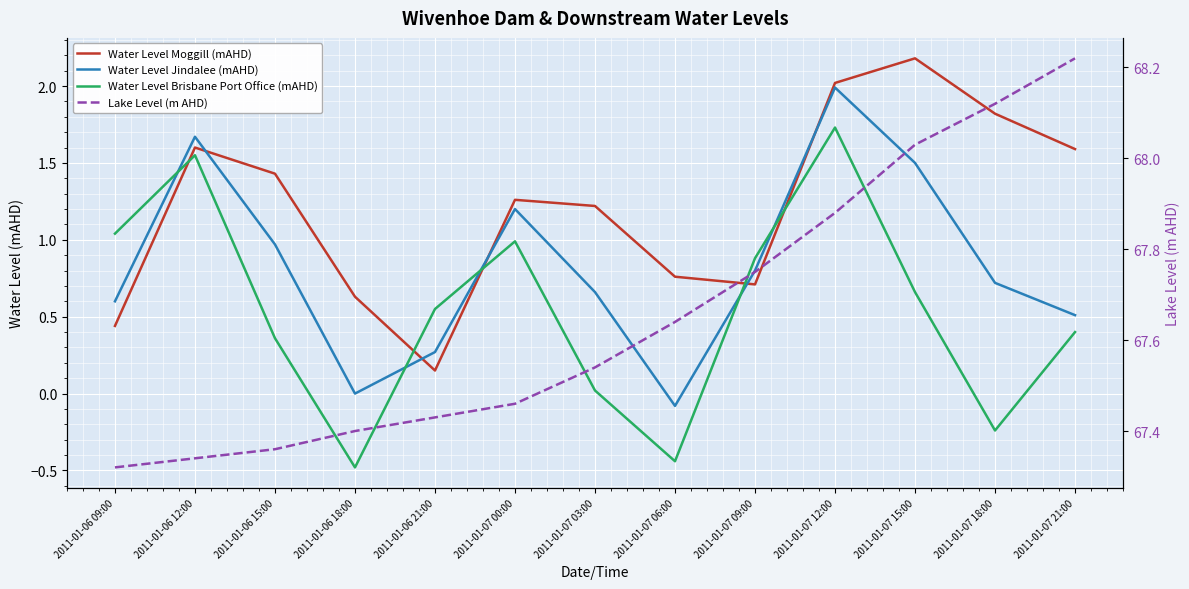

Is it true that Lake Level (m AHD) equals 97.5 at 2011-01-07 09:00?

False